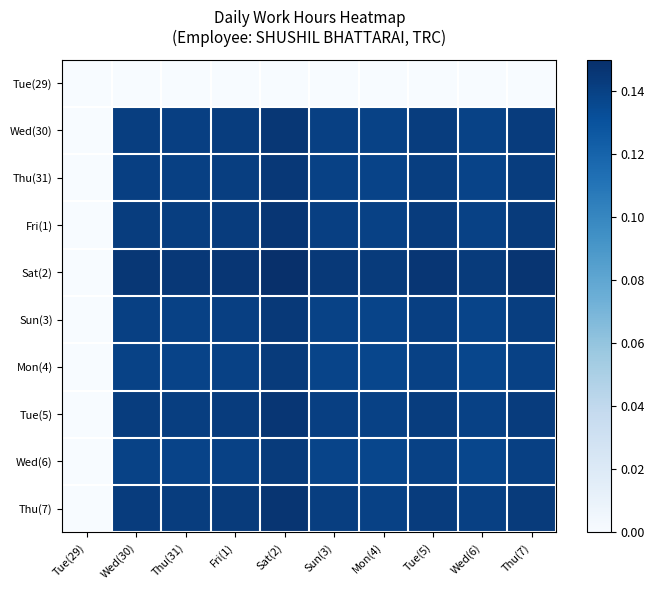

Which series has the largest total across all categories?

Sat(2)